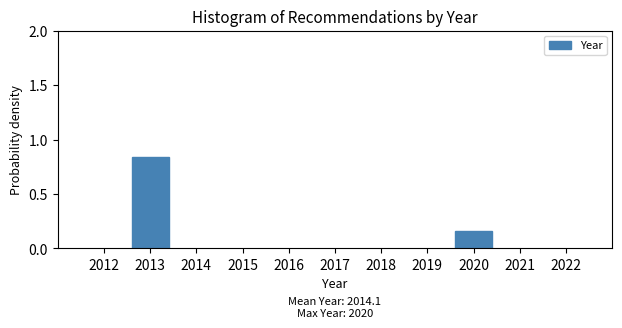

Is it true that the value at 2020 is 0.3?

False